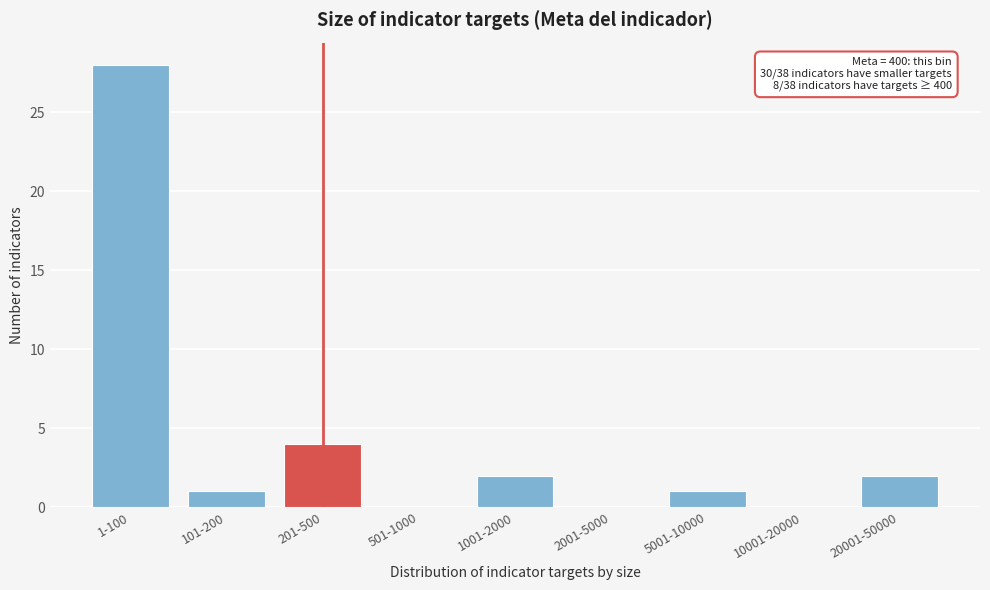

Reading left to right, transcribe all the data shown in this chart.

1-100=28	101-200=1	201-500=4	501-1000=0	1001-2000=2	2001-5000=0	5001-10000=1	10001-20000=0	20001-50000=2